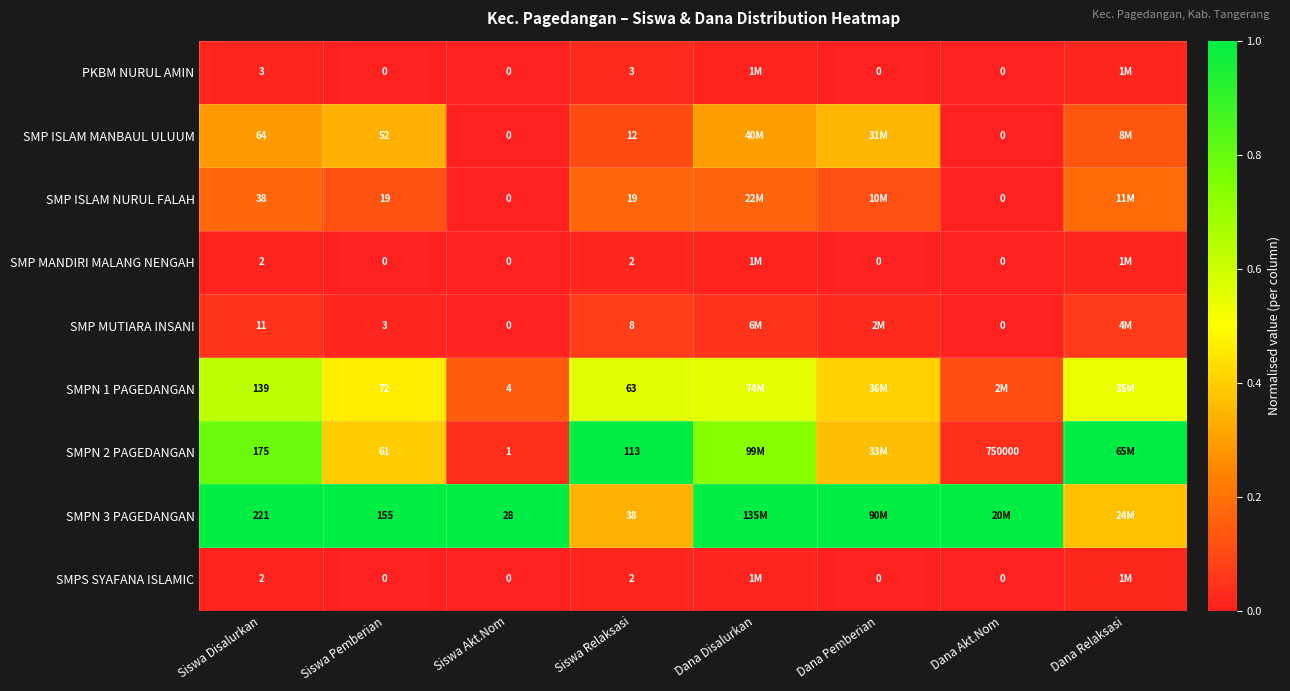

At which category is the sum across all series the highest?

Siswa Disalurkan